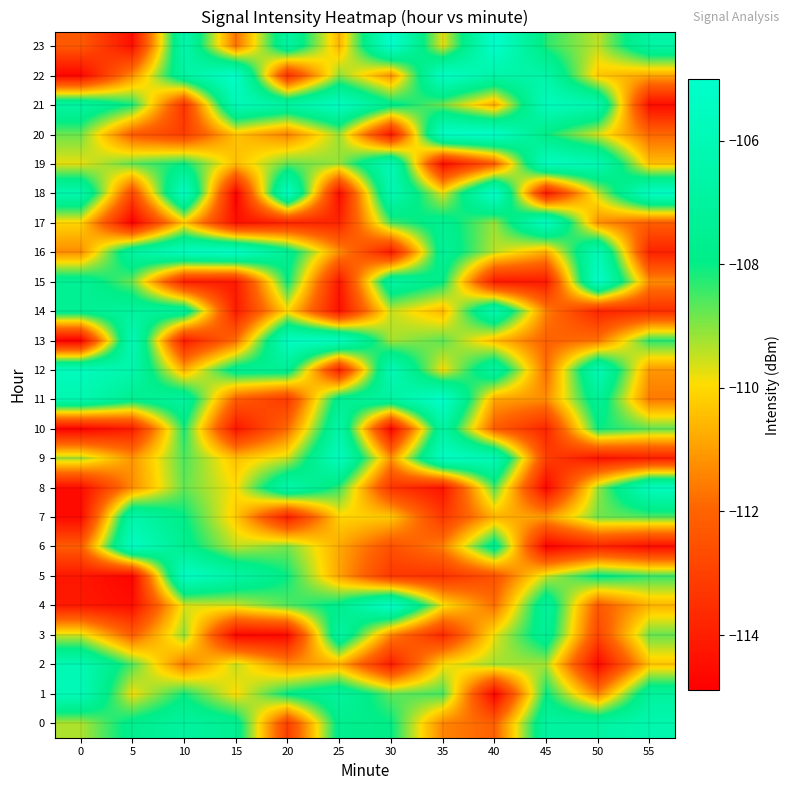

What is the smallest value displayed?

-114.9